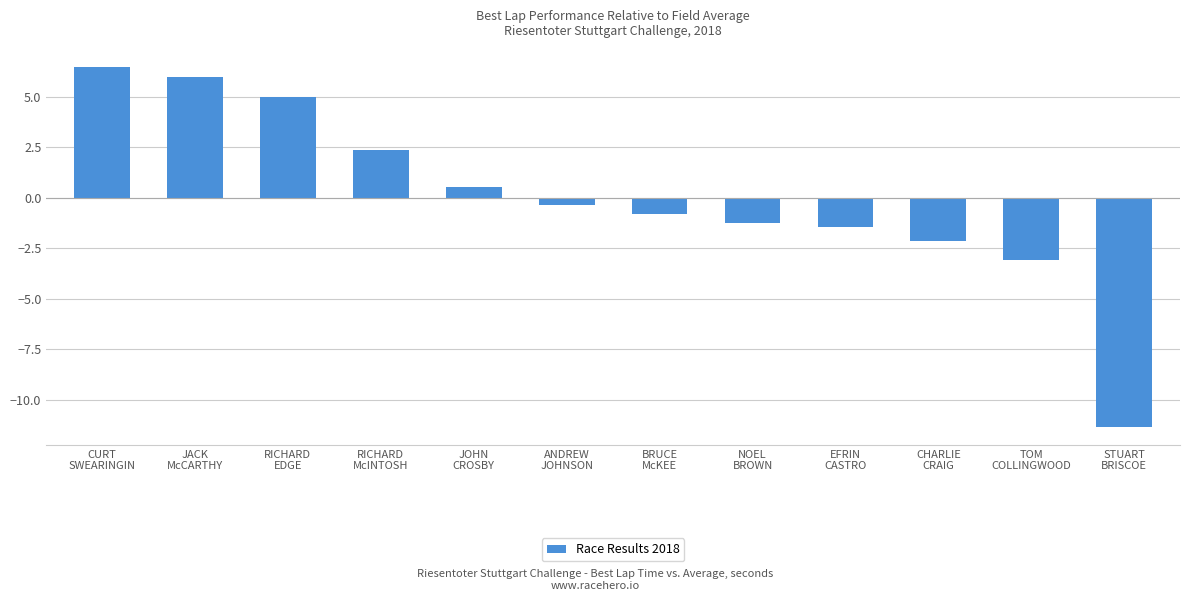

Reading left to right, what are all the values shown in this chart?

CURT
SWEARINGIN=6.5	JACK
McCARTHY=6.0	RICHARD
EDGE=5.0	RICHARD
McINTOSH=2.3	JOHN
CROSBY=0.5	ANDREW
JOHNSON=-0.4	BRUCE
McKEE=-0.8	NOEL
BROWN=-1.2	EFRIN
CASTRO=-1.4	CHARLIE
CRAIG=-2.1	TOM
COLLINGWOOD=-3.1	STUART
BRISCOE=-11.3